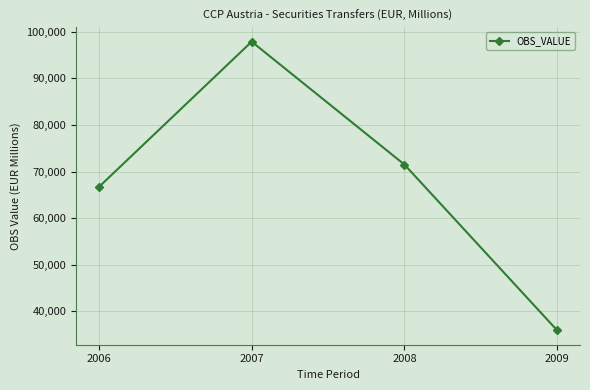

Count the number of categories in the chart.

4